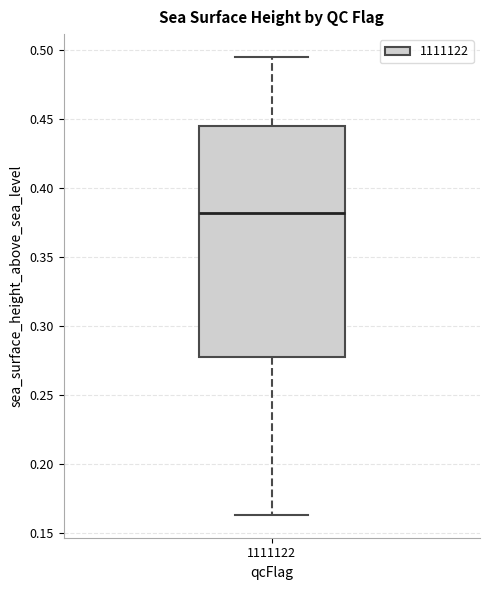

Read this box plot against the y-axis: the position of the median line, the range covered by the box, and the ends of both whiskers. The values are not printed on the chart, so give them approximately, as read against the axis.

median 0.380, box 0.280 to 0.445, whiskers 0.165 to 0.495